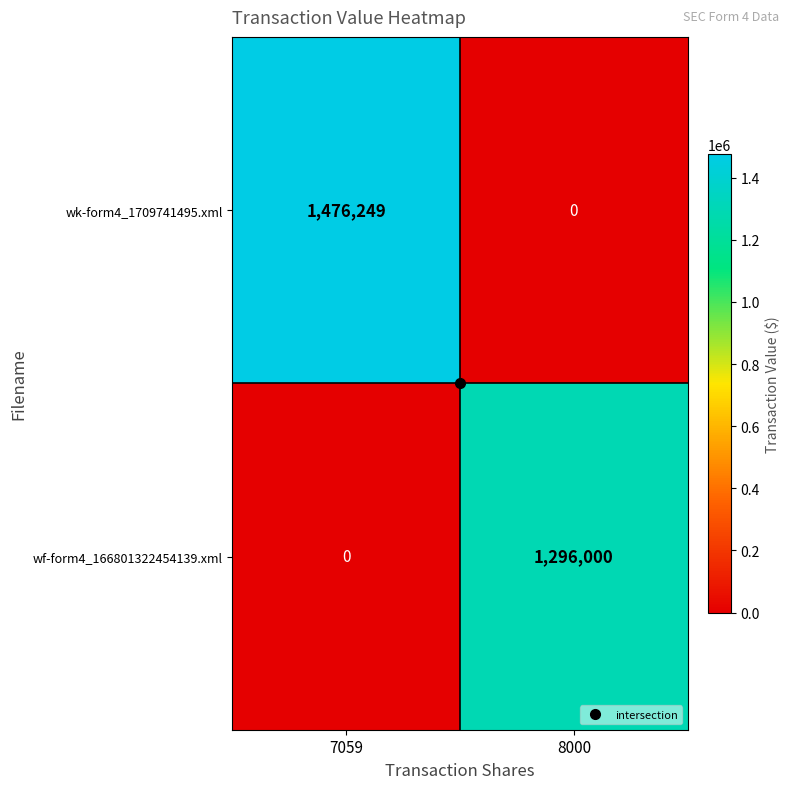

Which series changed the most between 7059 and 8000?

wk-form4_1709741495.xml